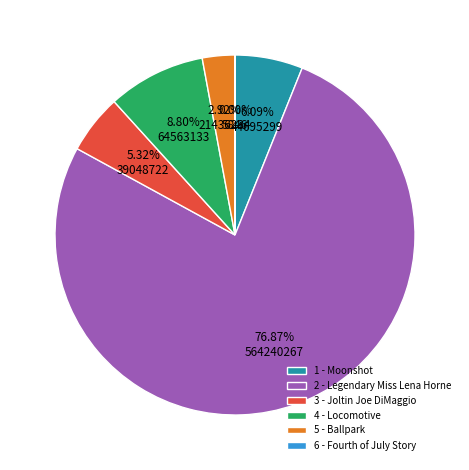

Which slice is the largest?

2 - Legendary Miss Lena Horne